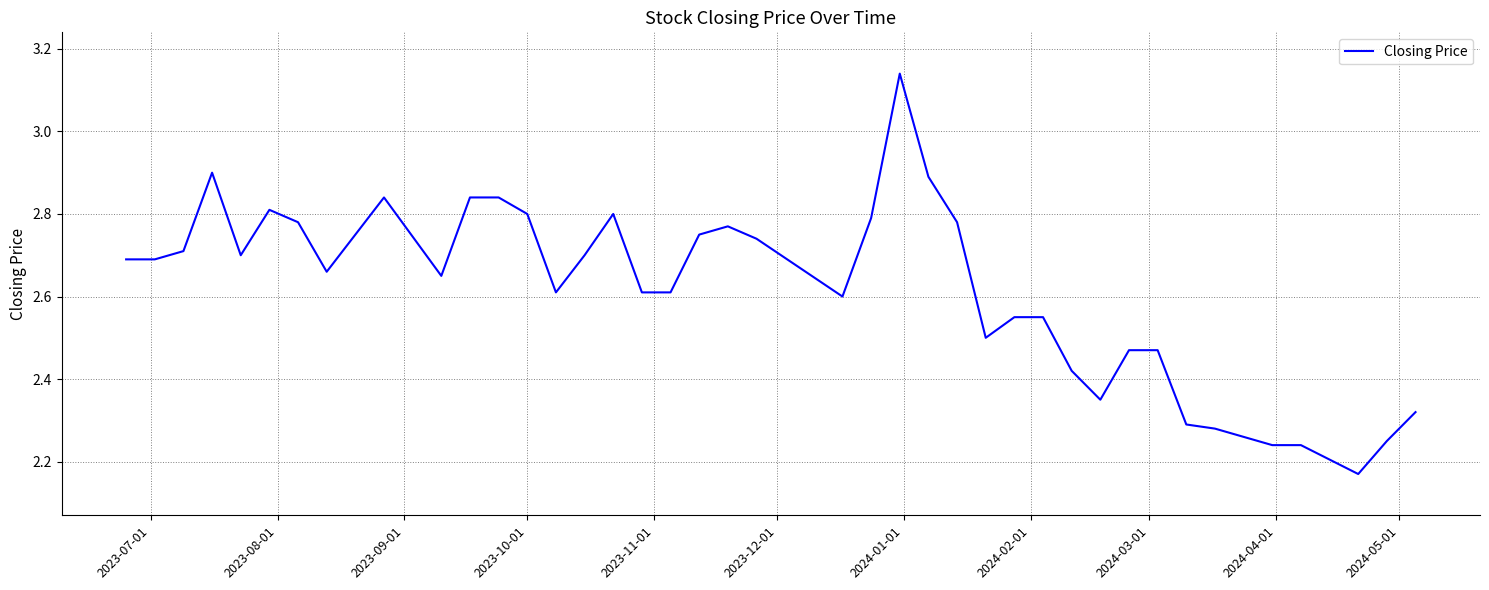

What is the difference between the maximum and minimum values?

1.0